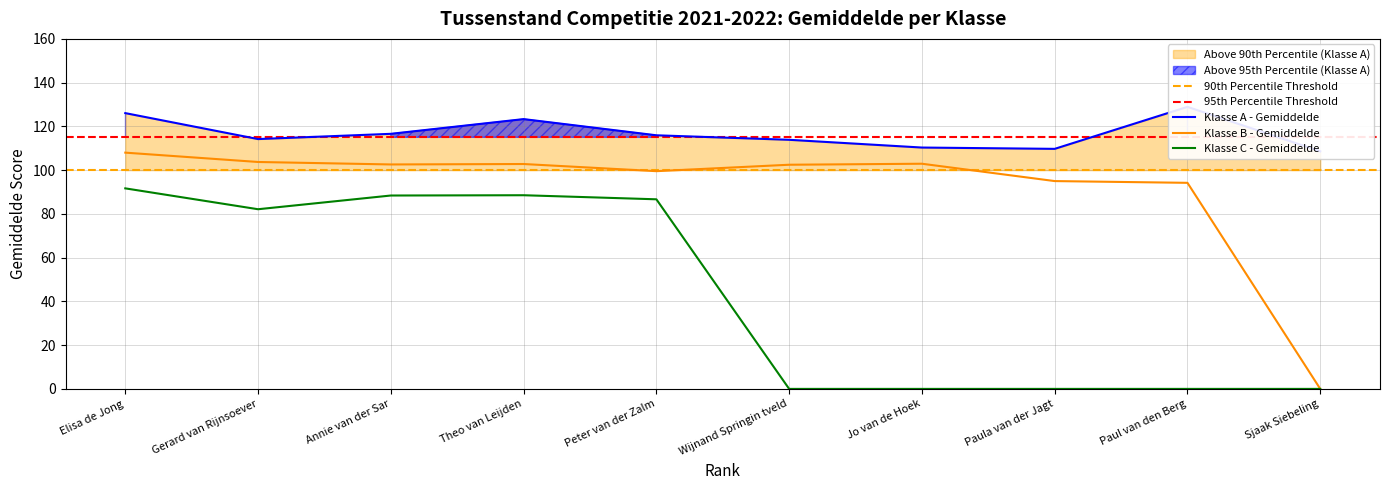

True or false: Klasse B - Gem. and Klasse C - Gem. cross at least once.

False